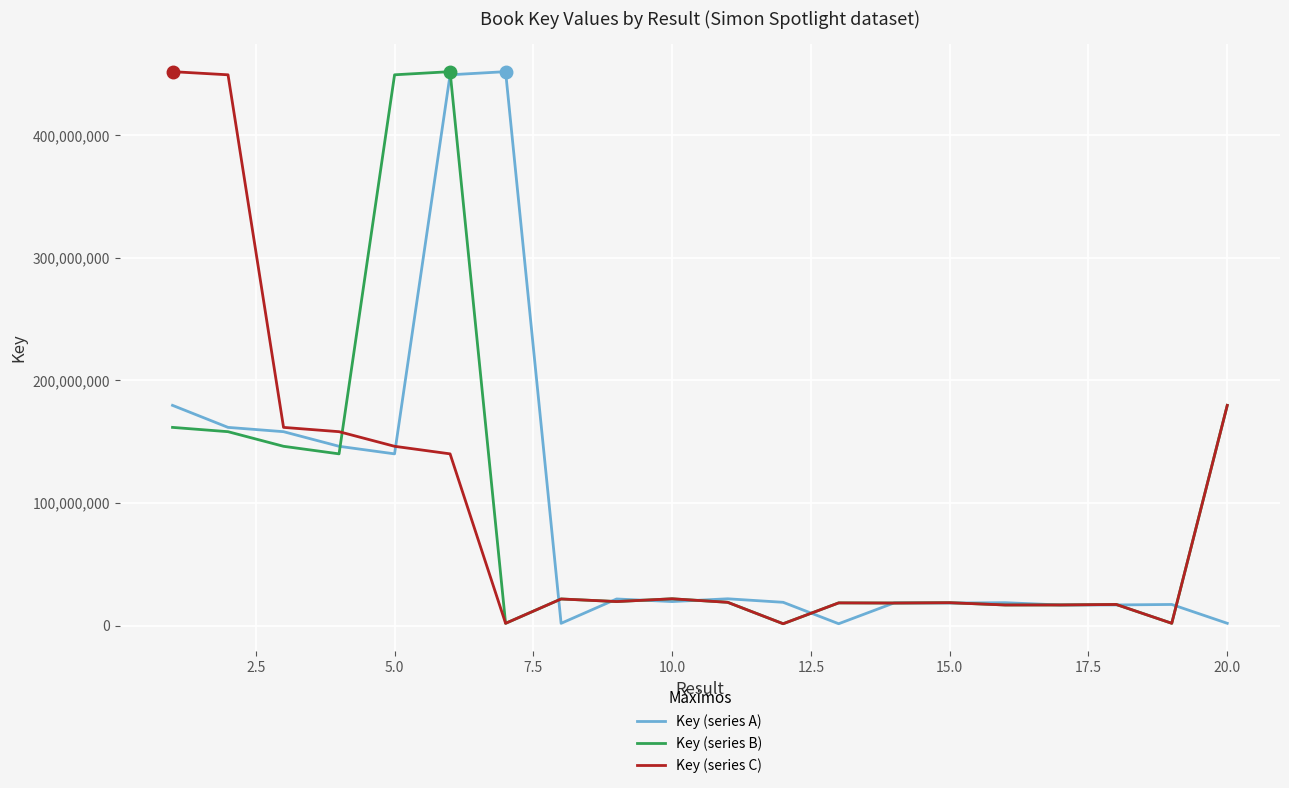

What is the maximum value shown in the chart?

452014608